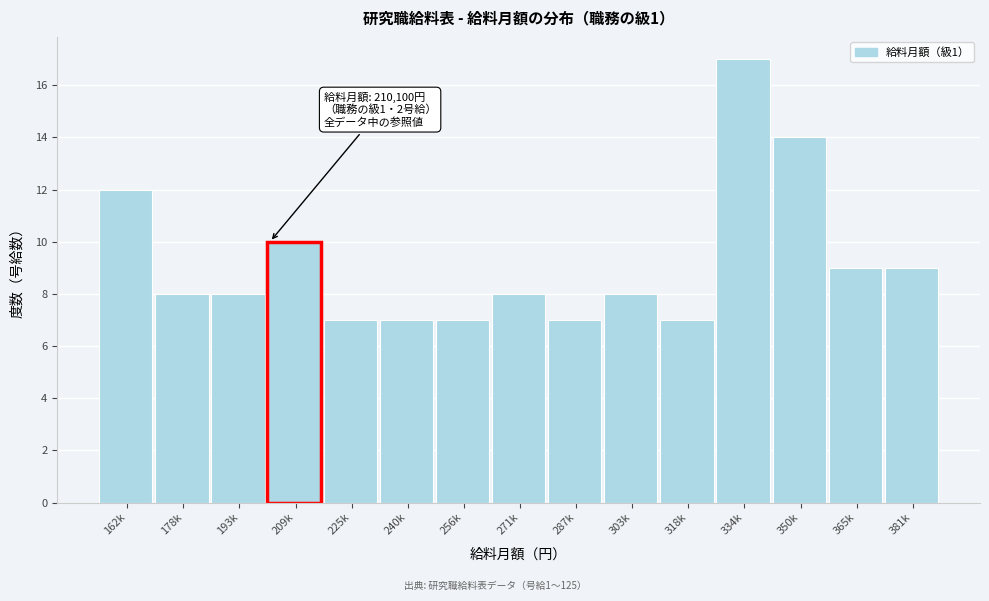

Reading right to left, extract all data points from this chart.

381k=9	365k=9	350k=14	334k=17	318k=7	303k=8	287k=7	271k=8	256k=7	240k=7	225k=7	209k=10	193k=8	178k=8	162k=12